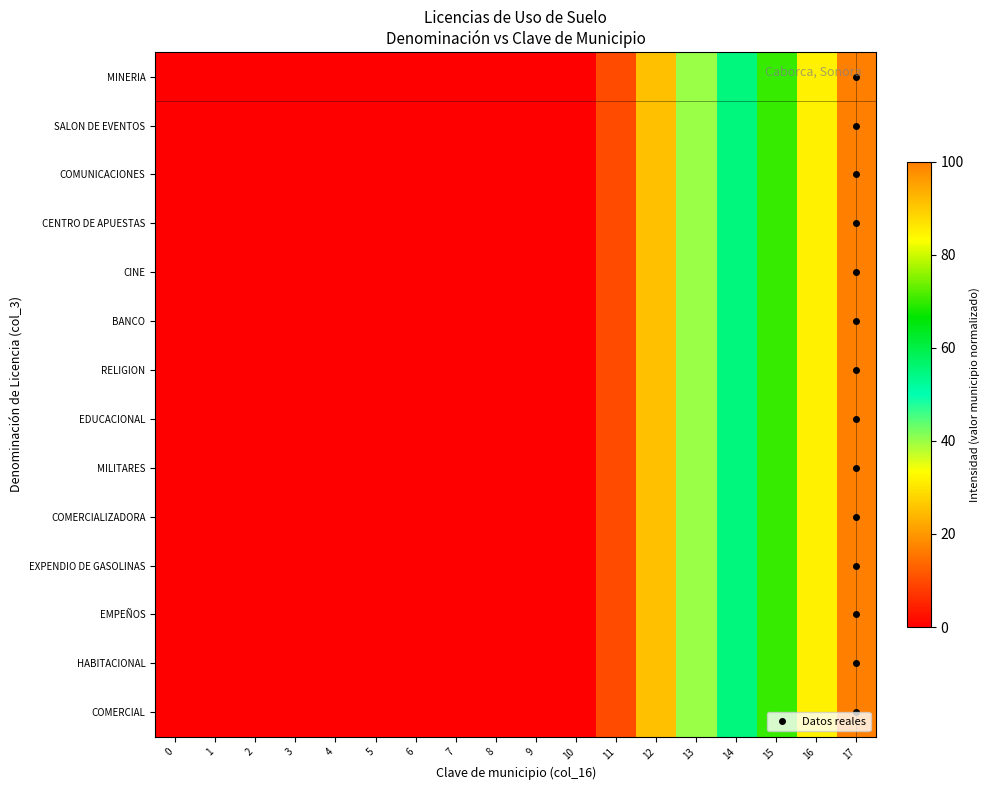

List the series in order of their peak value, highest first.

MINERIA, SALON DE EVENTOS, COMUNICACIONES, CENTRO DE APUESTAS, CINE, BANCO, RELIGION, EDUCACIONAL, MILITARES, COMERCIALIZADORA, EXPENDIO DE GASOLINAS, EMPEÑOS, HABITACIONAL, COMERCIAL